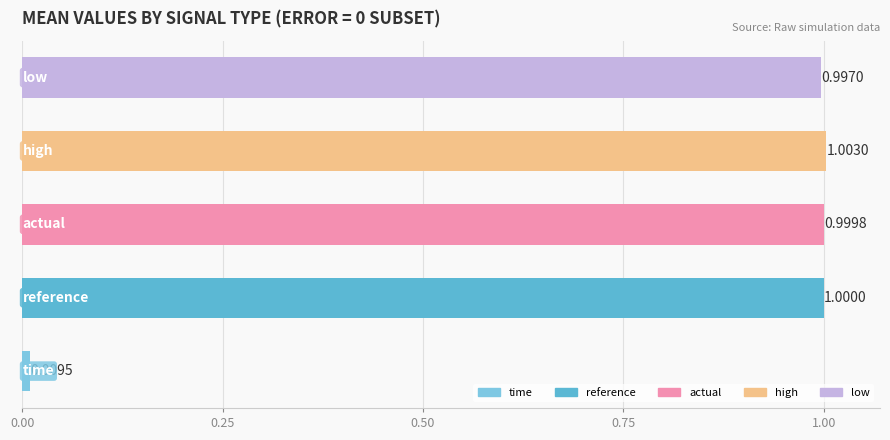

What is the difference between the maximum and minimum values?

1.0